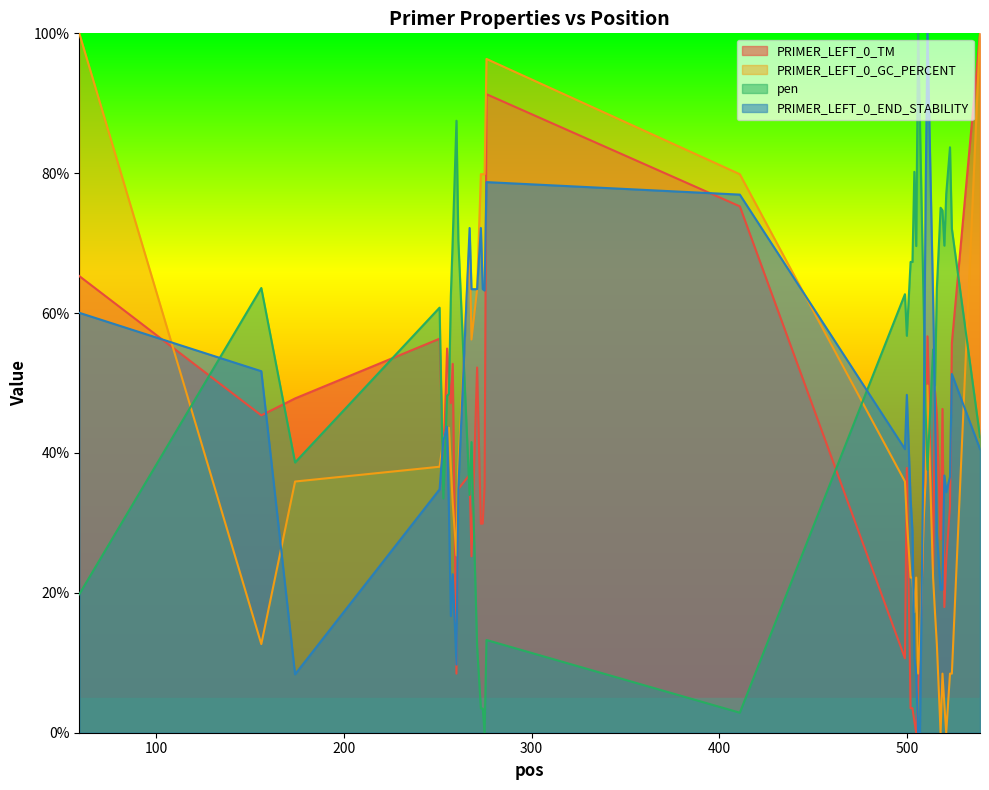

Read the PRIMER_LEFT_0_END_STABILITY value at 255.

43.7